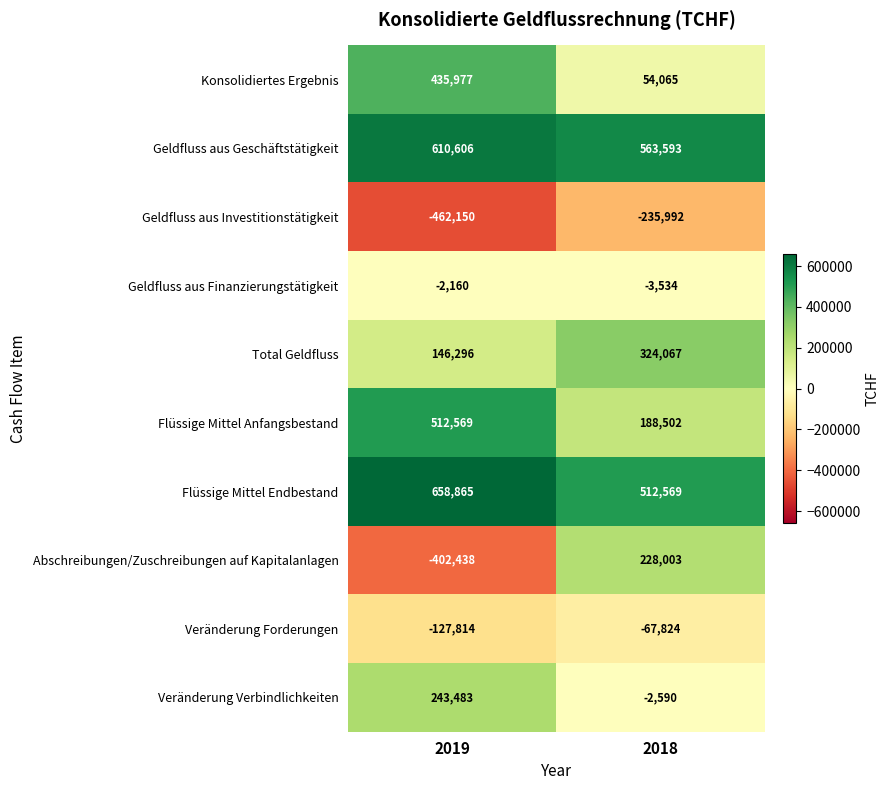

What is the difference between the highest and lowest values at 2019?

1121015